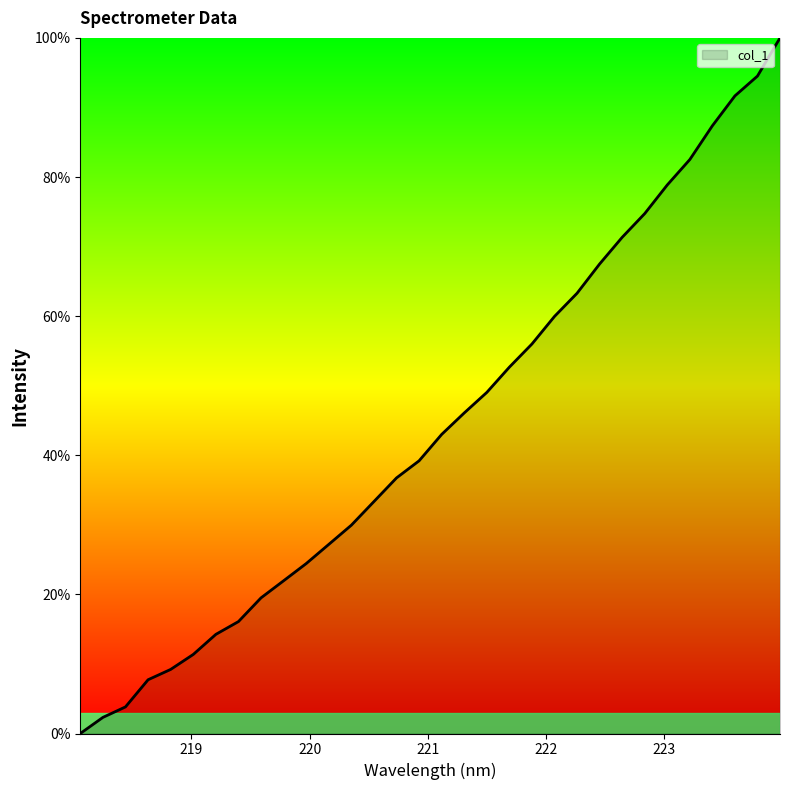

Does the chart have visible grid lines?

No